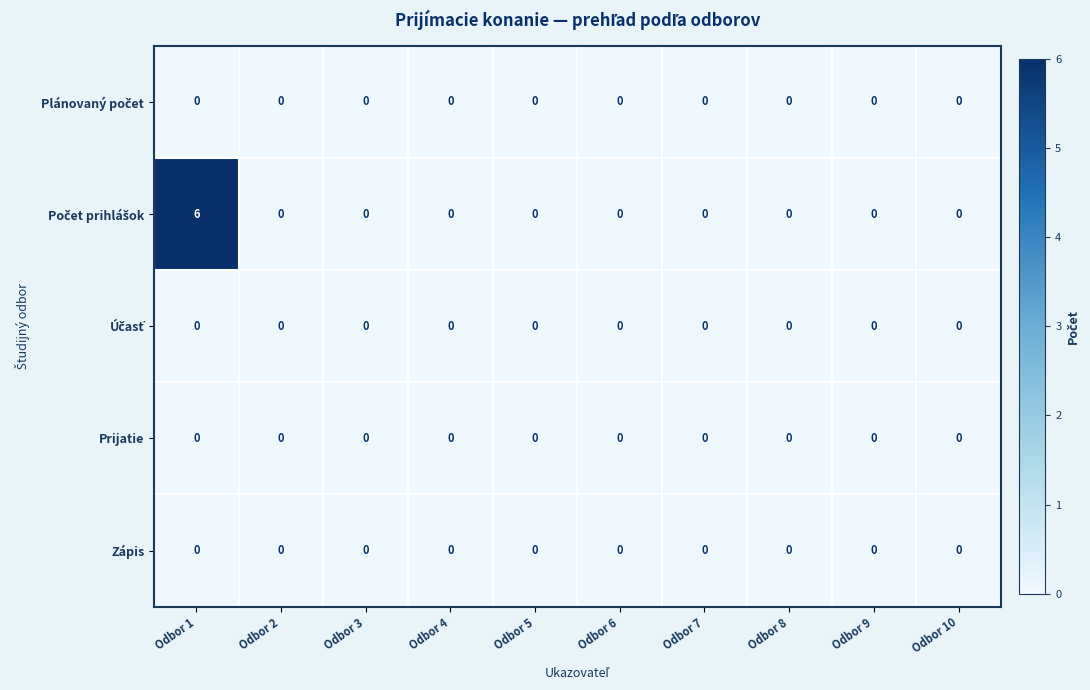

What is the difference between the highest and lowest values at Odbor 1?

6